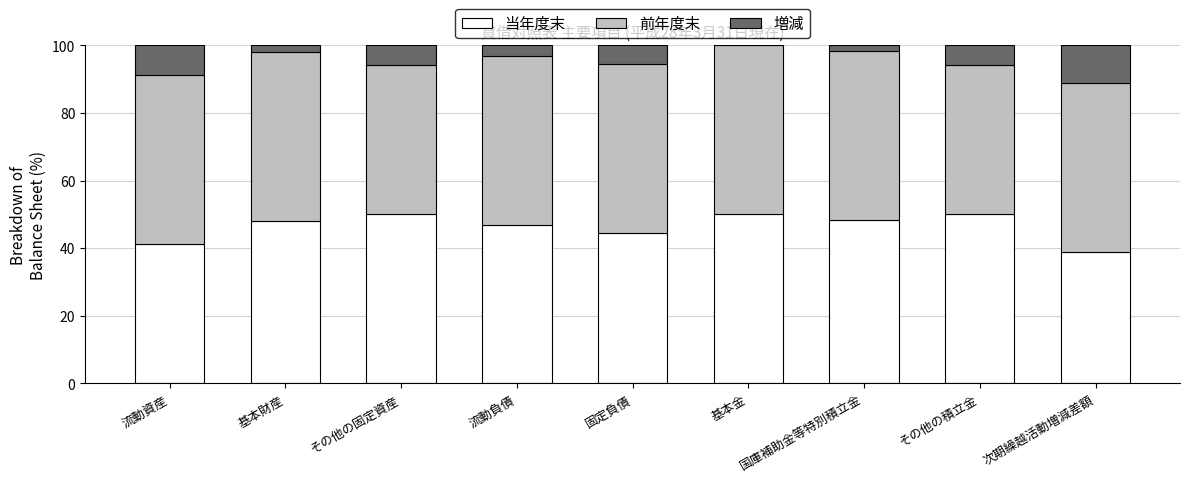

The 当年度末 series shows 48.1 at 基本財産. True or false?

True